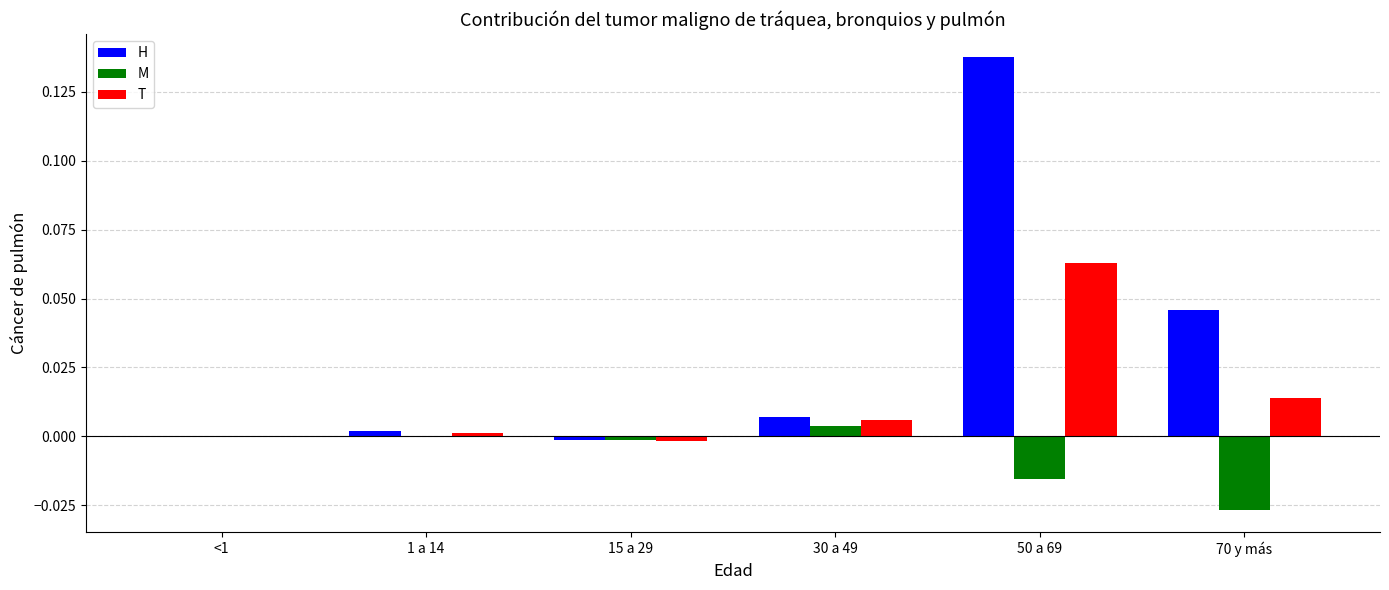

Which series changed the most between 30 a 49 and 50 a 69?

H